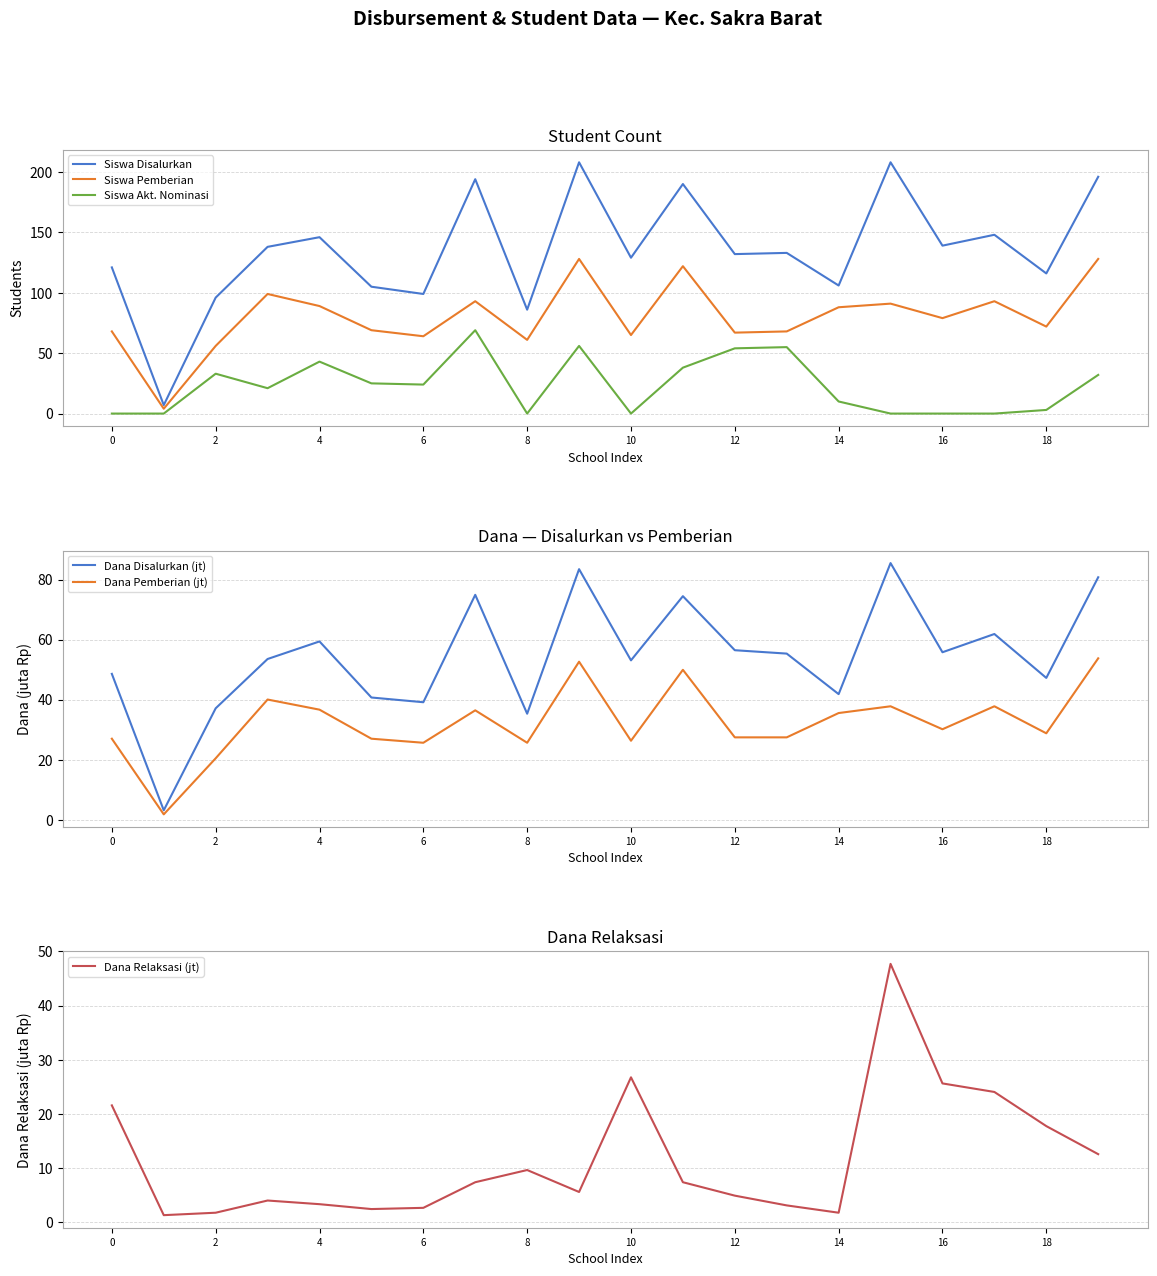

In Dana Disalurkan (jt), how many points are lower than both neighbors (excluding endpoints)?

7